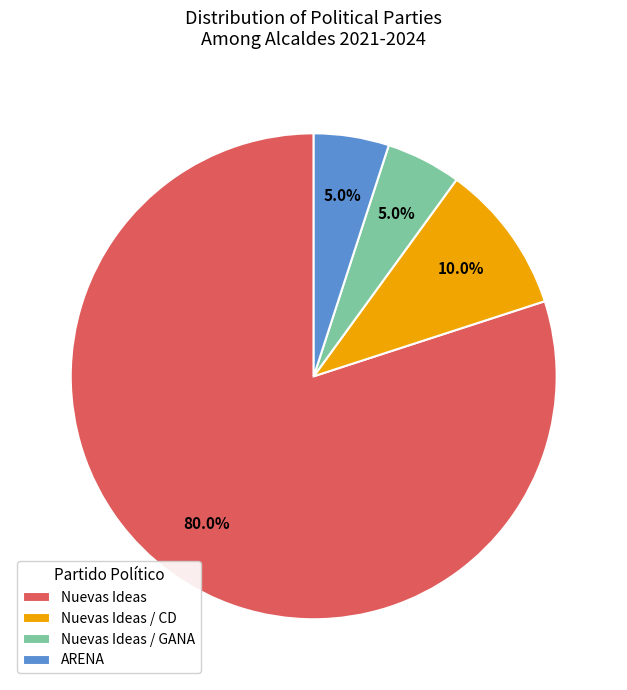

How many segments does this pie chart have?

4